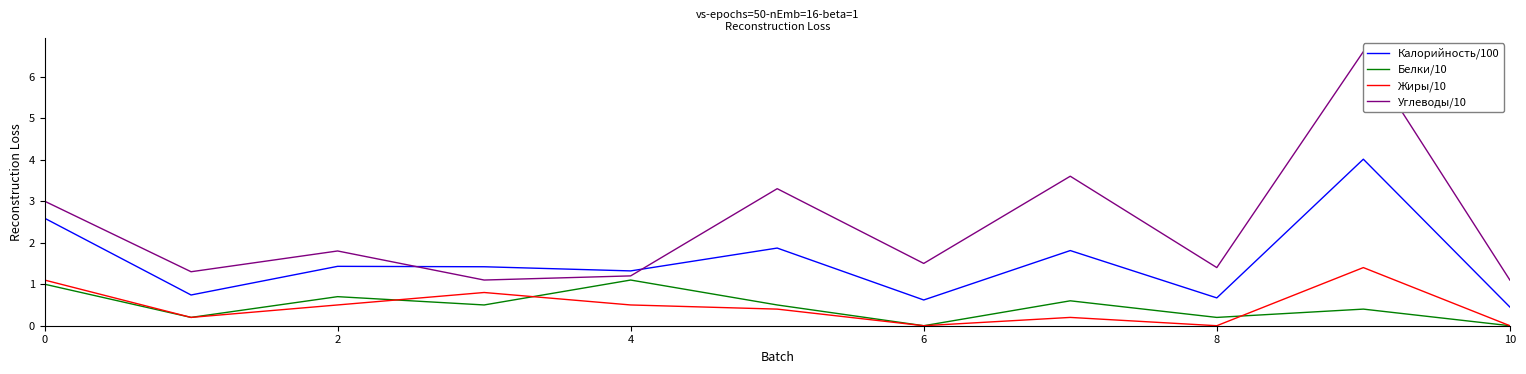

What is the maximum value shown in the chart?

6.6